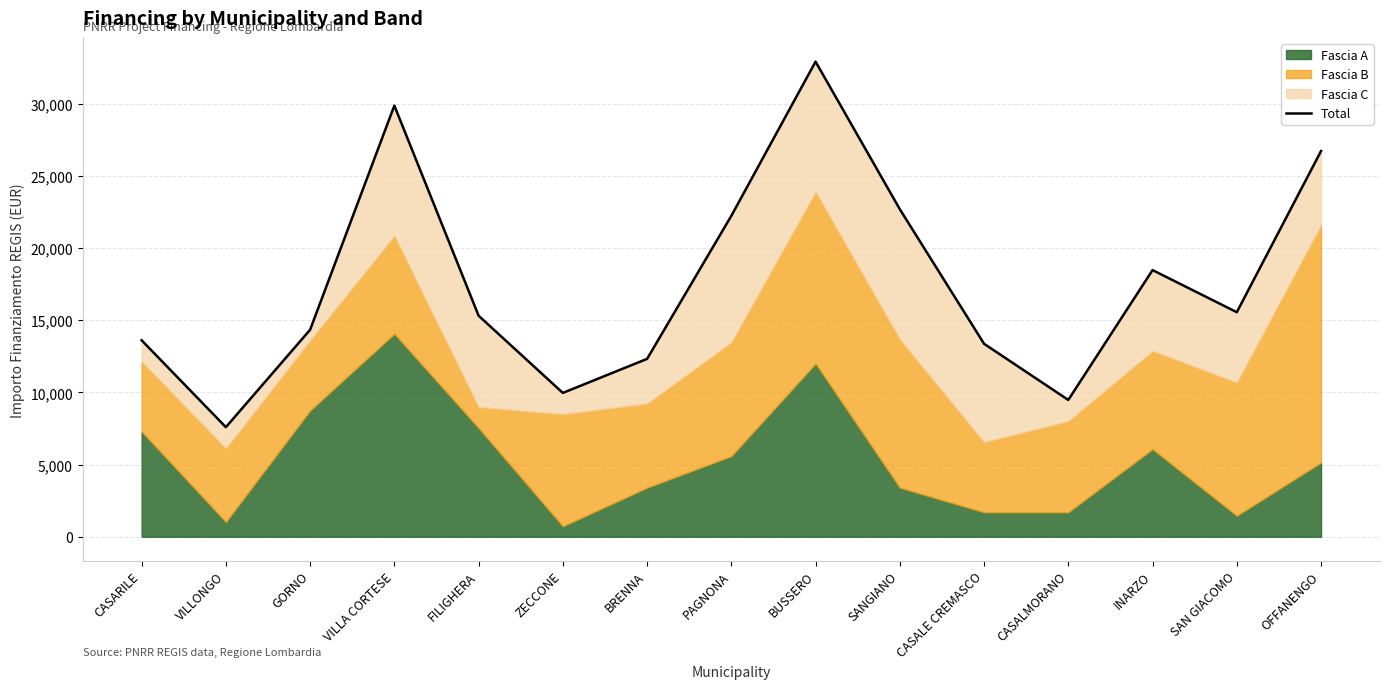

What is the change in value from VILLA CORTESE to BUSSERO?

+3045